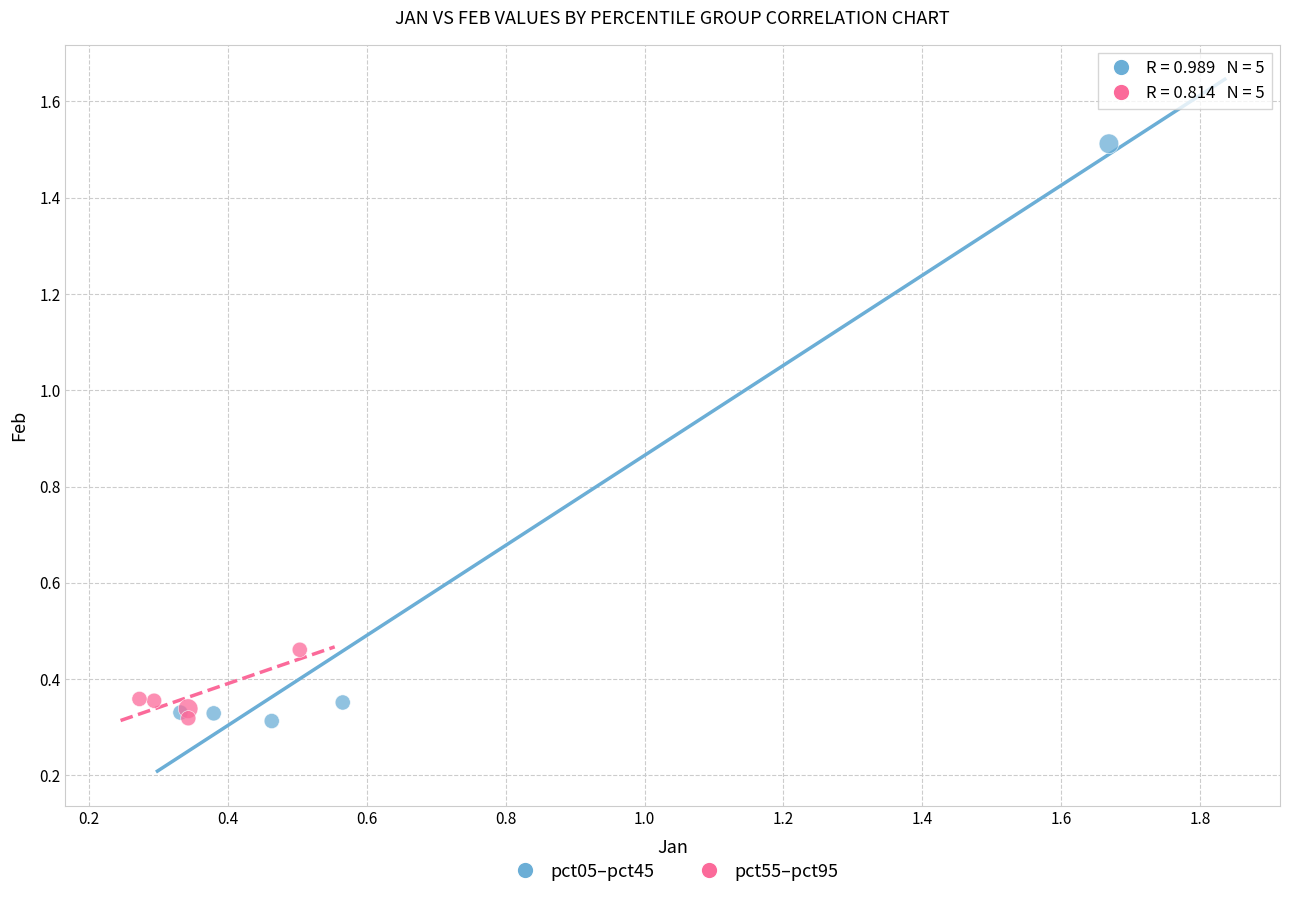

What are all the series names shown in the legend?

pct05–pct45, pct55–pct95